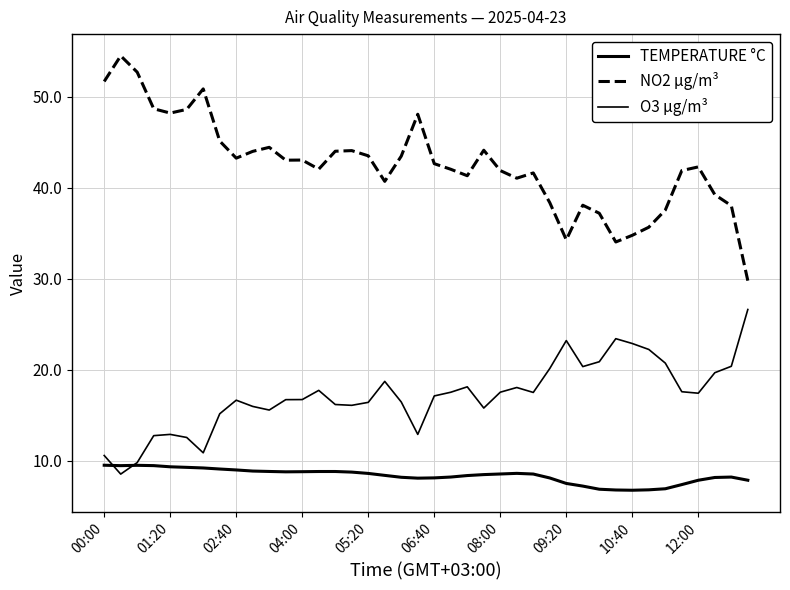

Does the chart display data point markers on the line(s)?

No